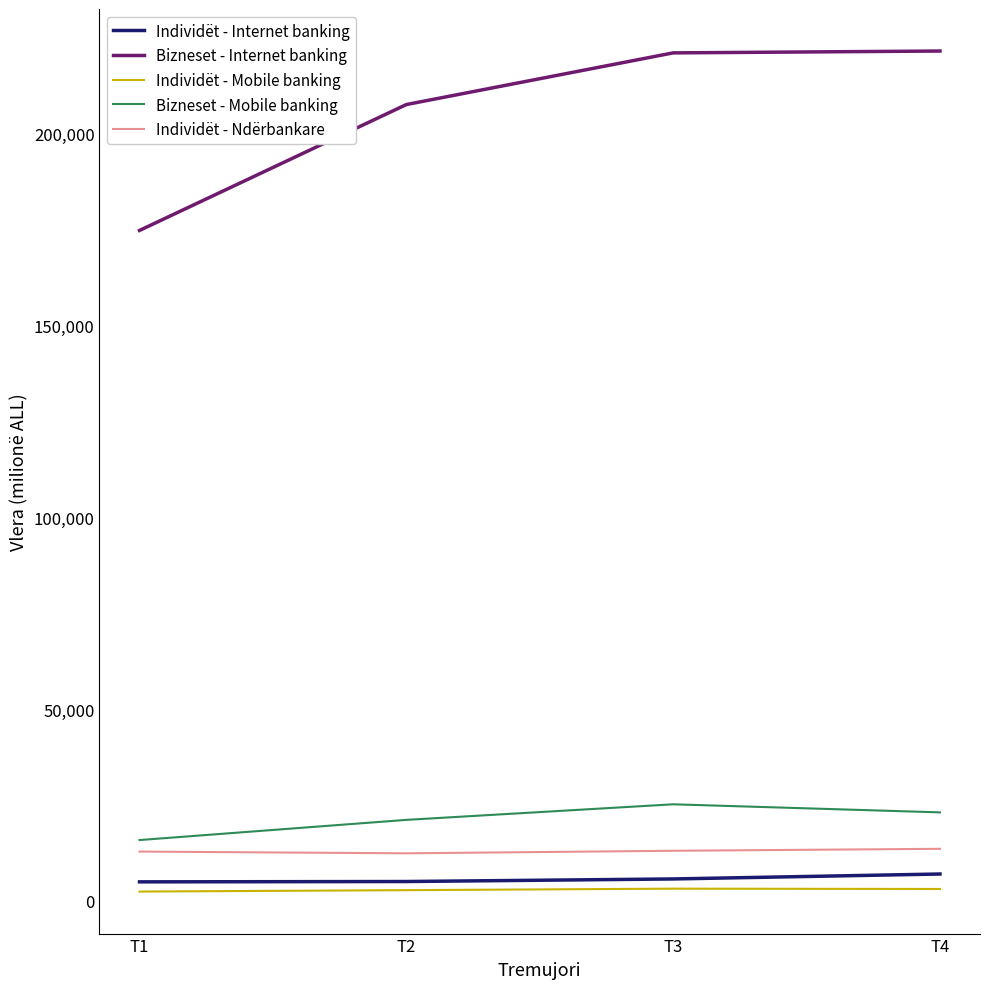

What is the highest value of the Bizneset - Internet banking series?

221603.4